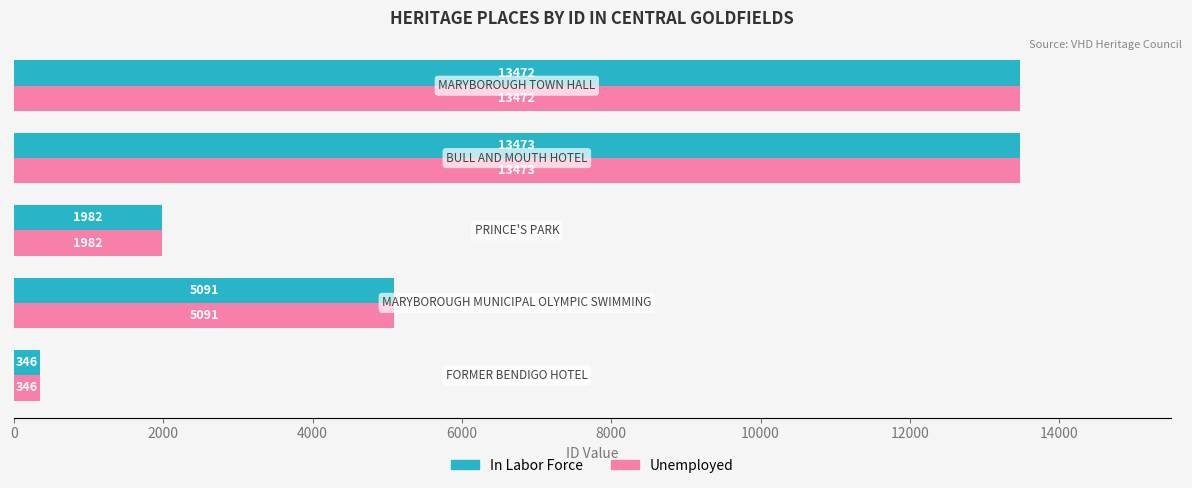

What is the maximum value for Unemployed?

13473